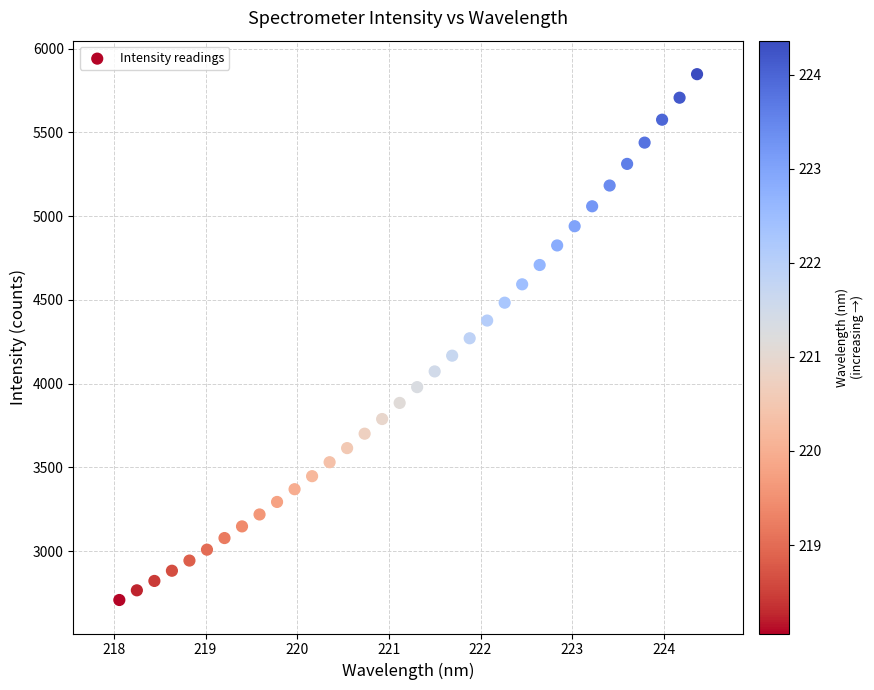

What is the range of Y values (max minus min)?

3138.6